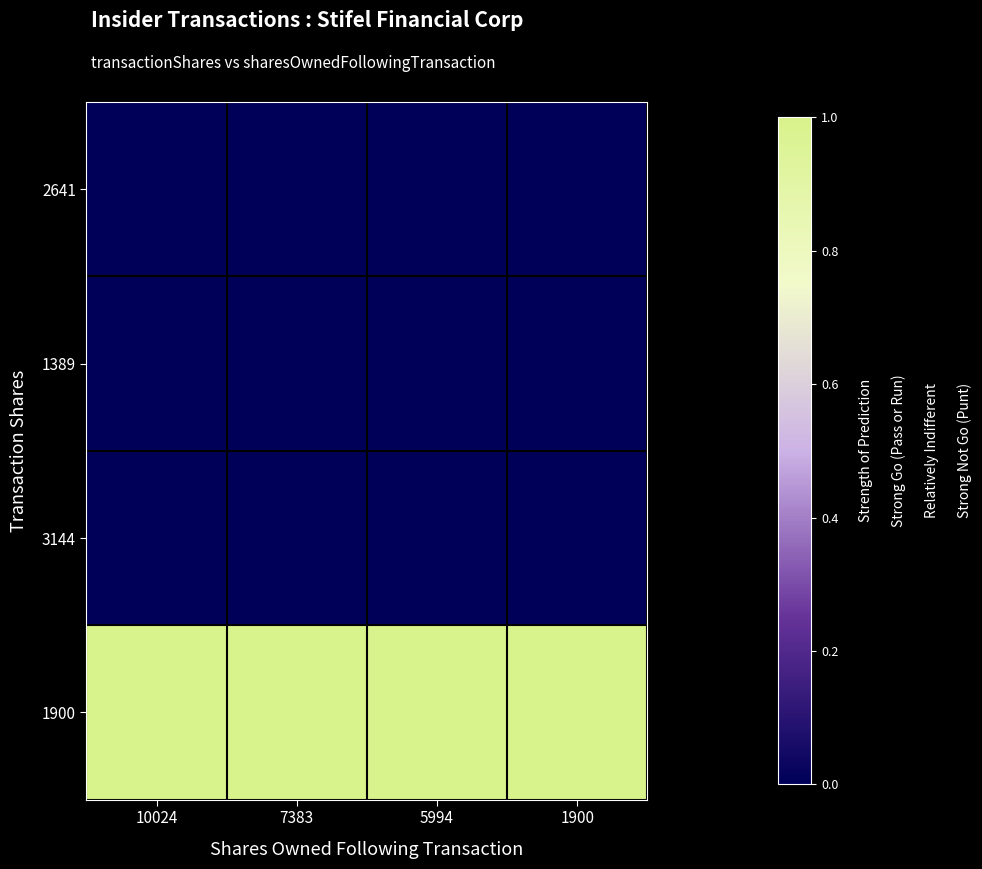

Which series has the largest range (max minus min)?

3144